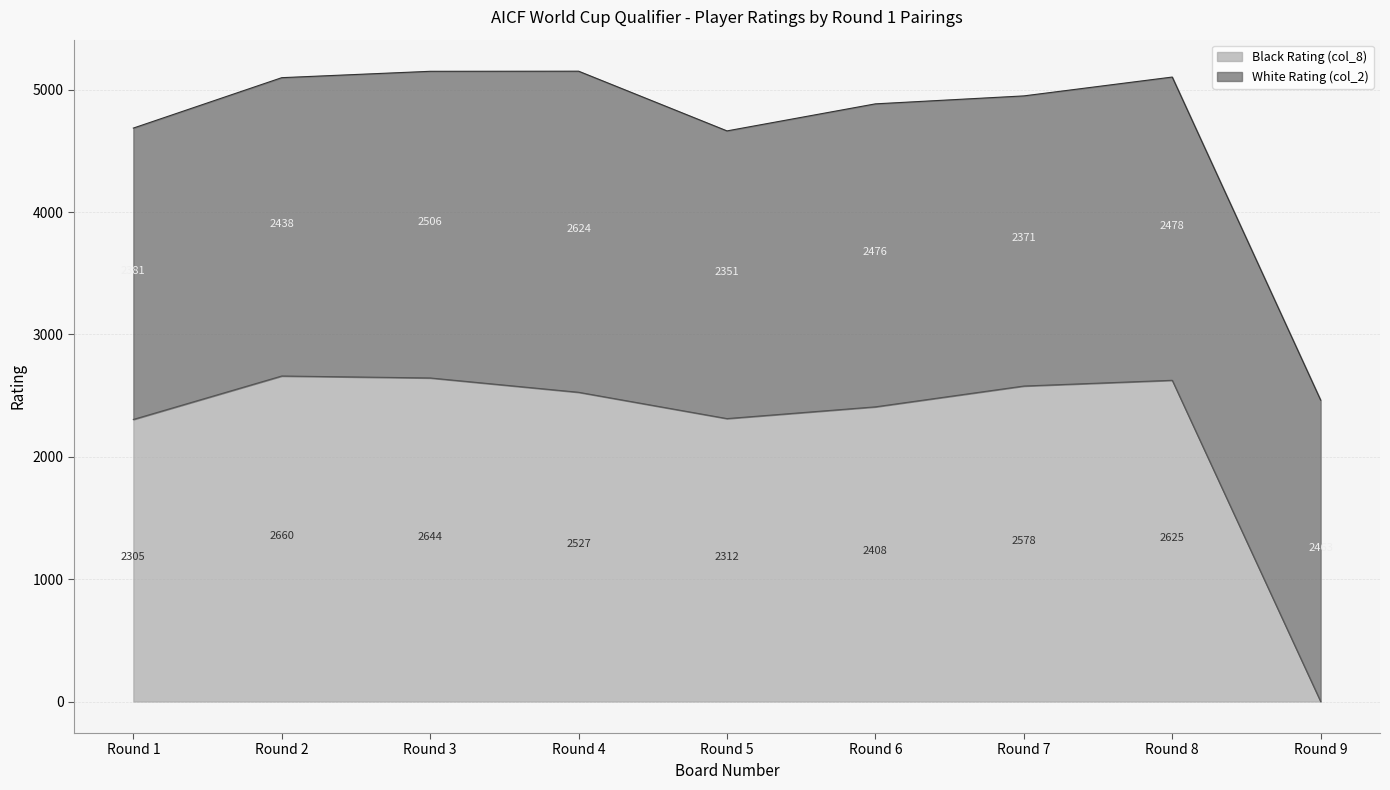

Where is the first local minimum?

Round 5